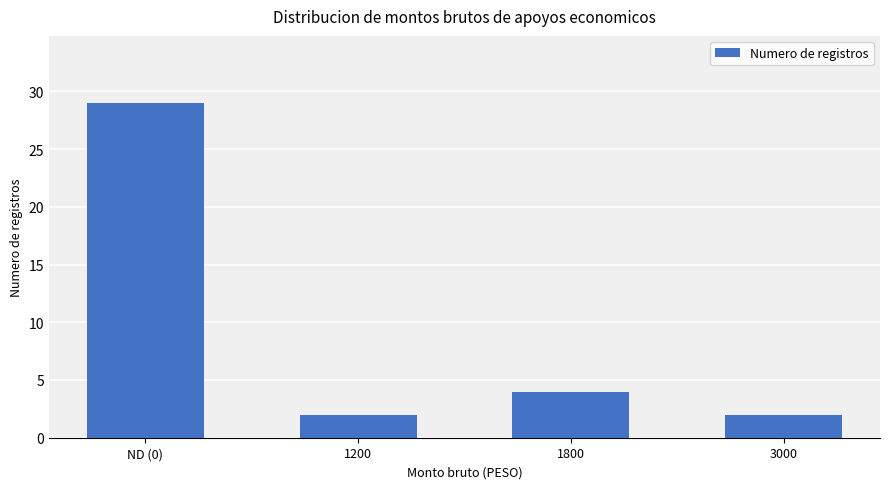

Where is the data nearest to the value 15?

1800